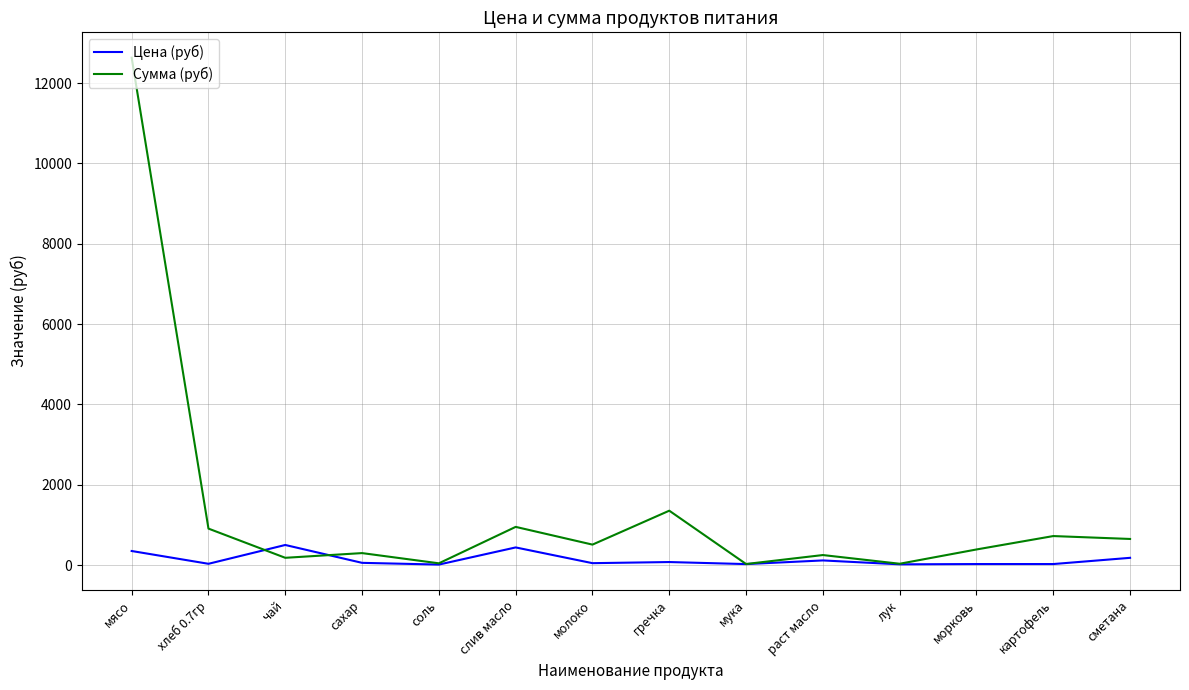

Does the chart have visible grid lines?

Yes